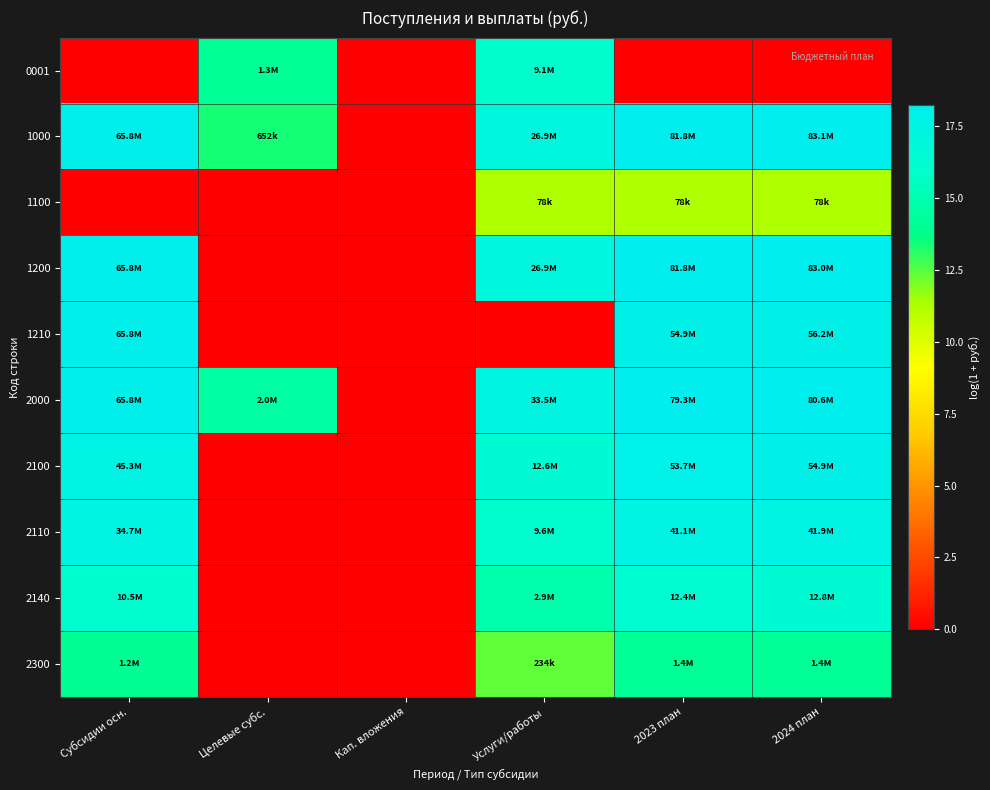

What is the spread (max minus min) of values at Субсидии осн.?

18.0